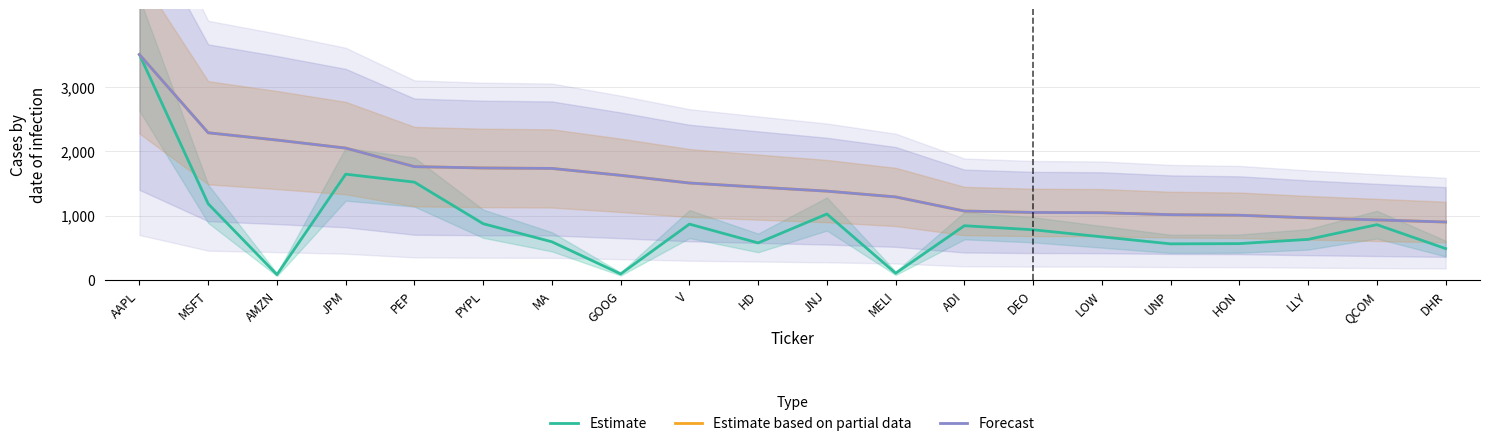

Between HD and ADI, which is larger?

ADI